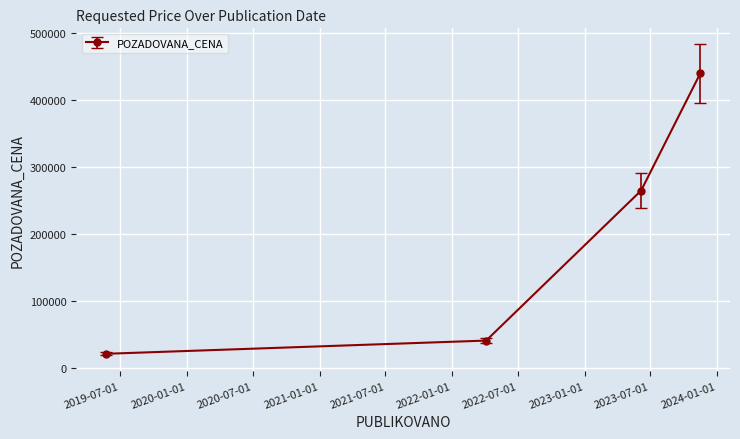

What is the value of the 4th point from the left?

440000